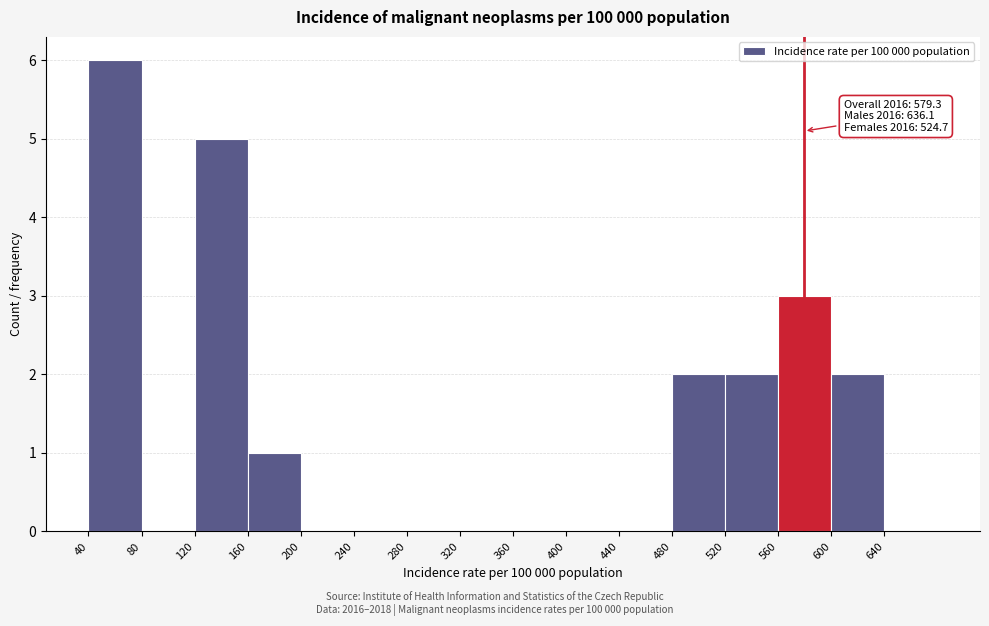

Which range on the x-axis has the tallest bar?

40 to 80